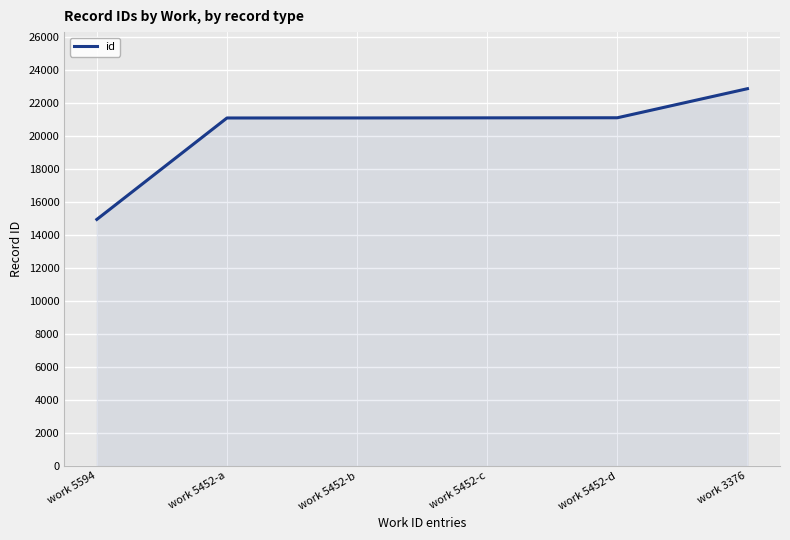

Approximately how many times larger is the value at work 5452-a compared to work 5452-b?

1.0